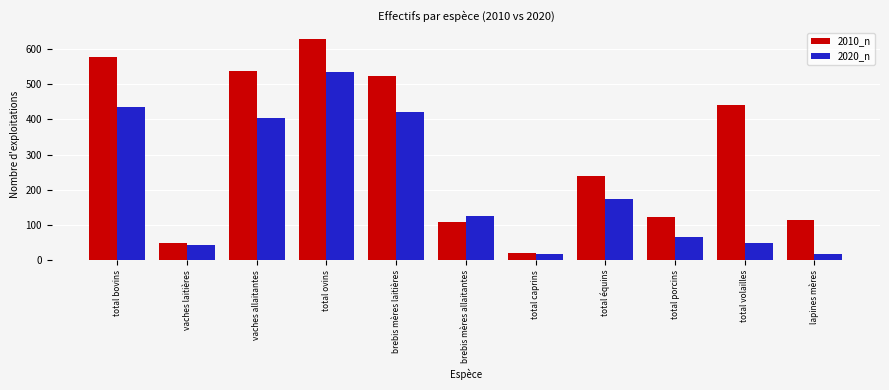

How many bars are there in total?

22